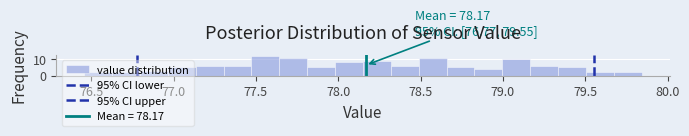

Around what value on the x-axis is the tallest bar? Give the approximate position of its centre, as read against the axis.

77.55